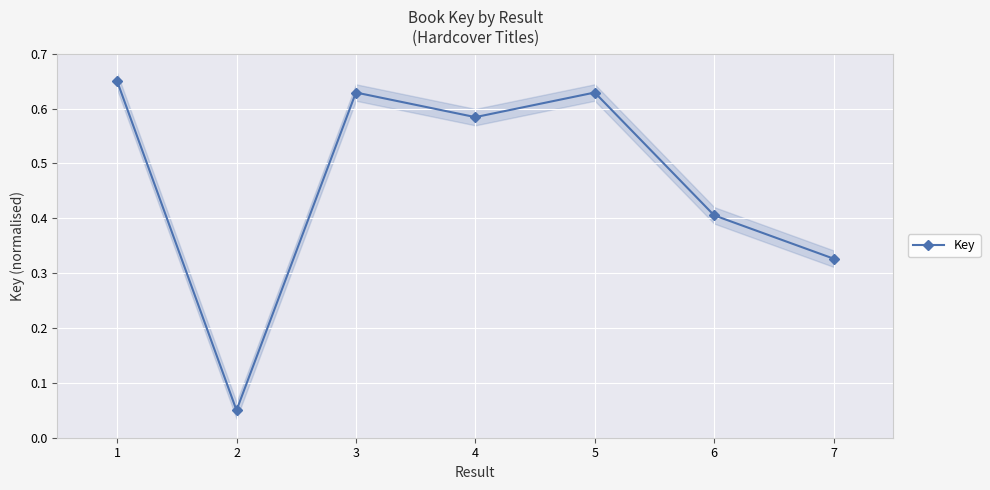

How many categories are shown in the chart?

7